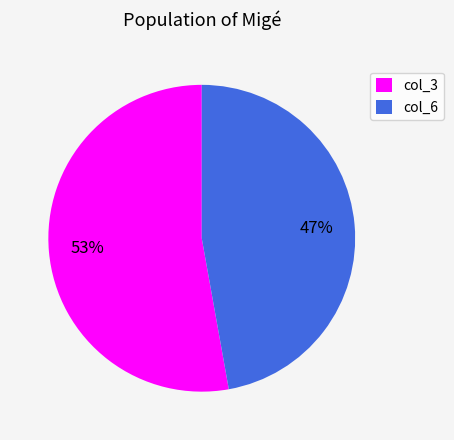

Which slice is the largest?

col_3